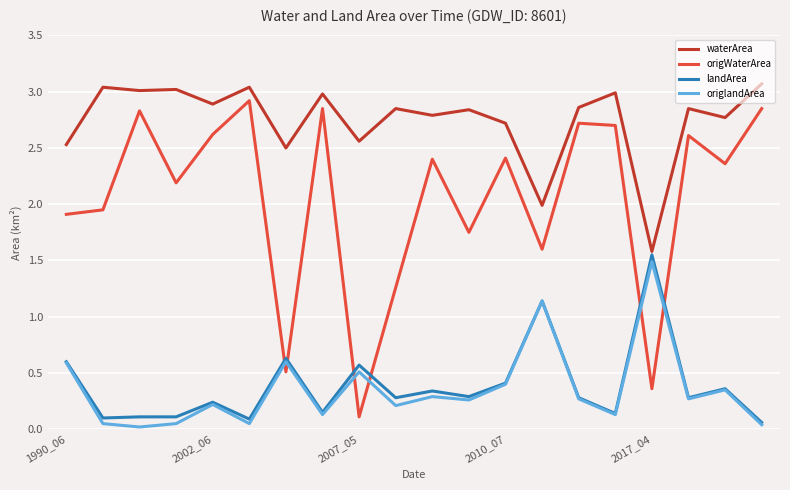

Which series has the largest total across all categories?

waterArea